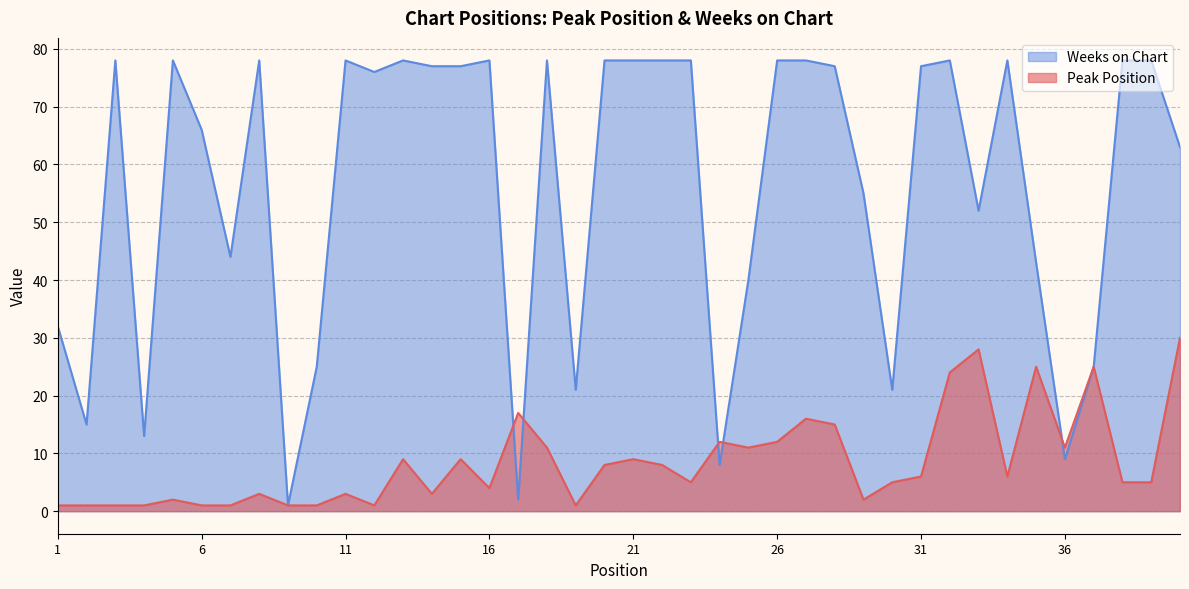

What is the lowest value of the Weeks on Chart series?

1